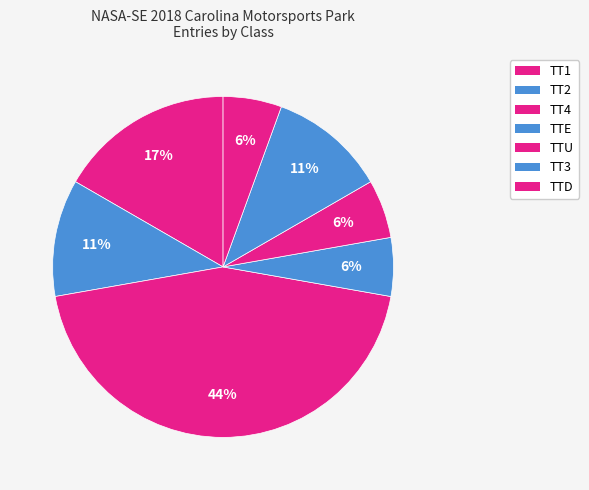

How many slices are in this pie chart?

7